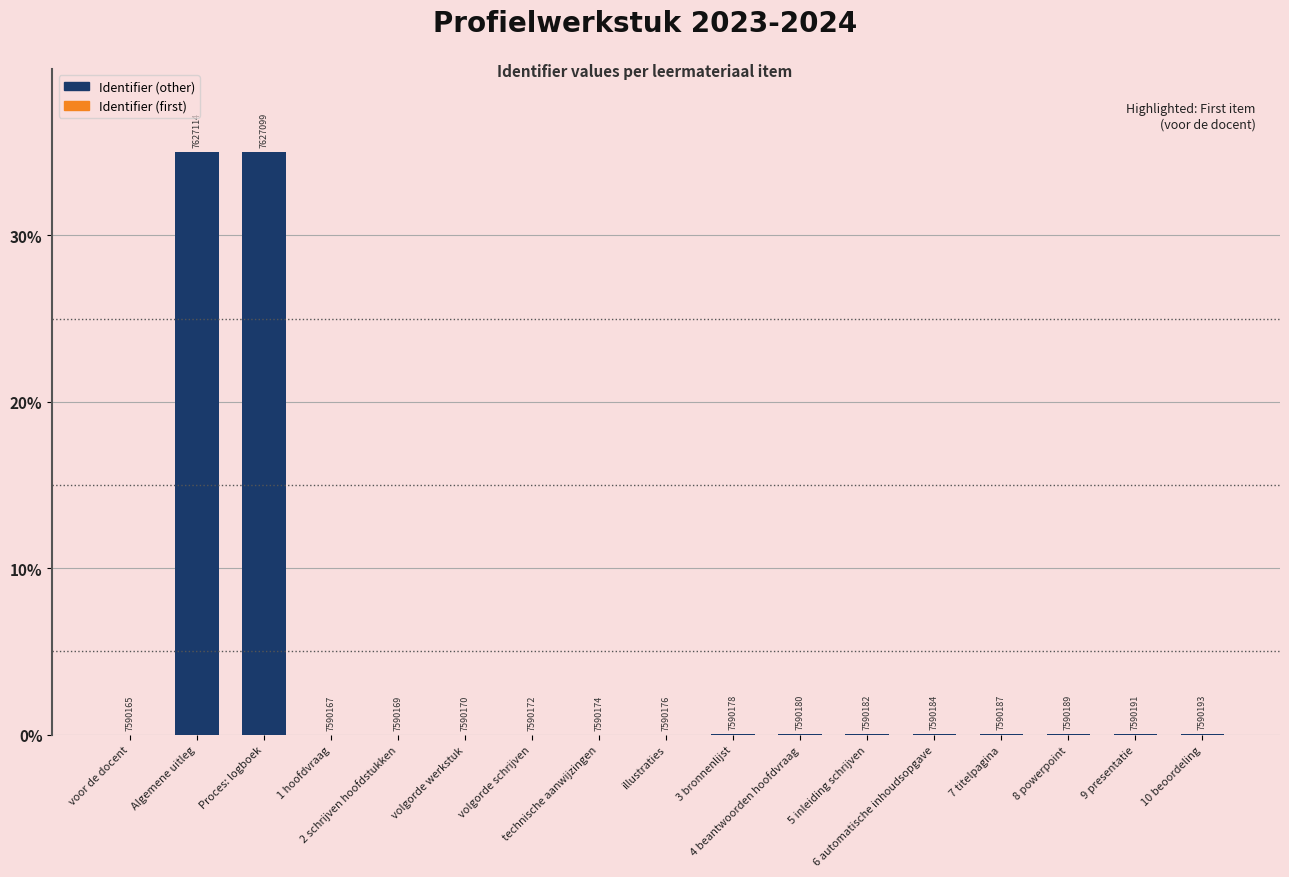

Count the number of categories in the chart.

17